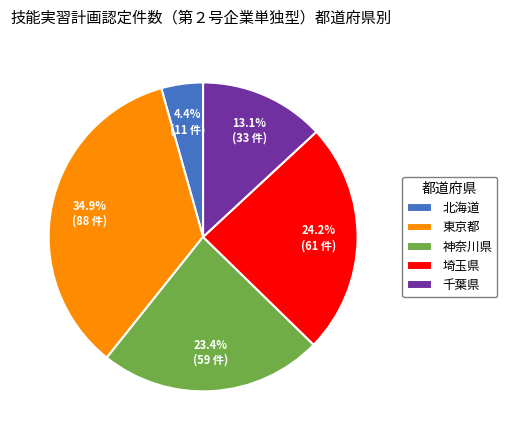

Is 埼玉県 the majority of the pie?

No